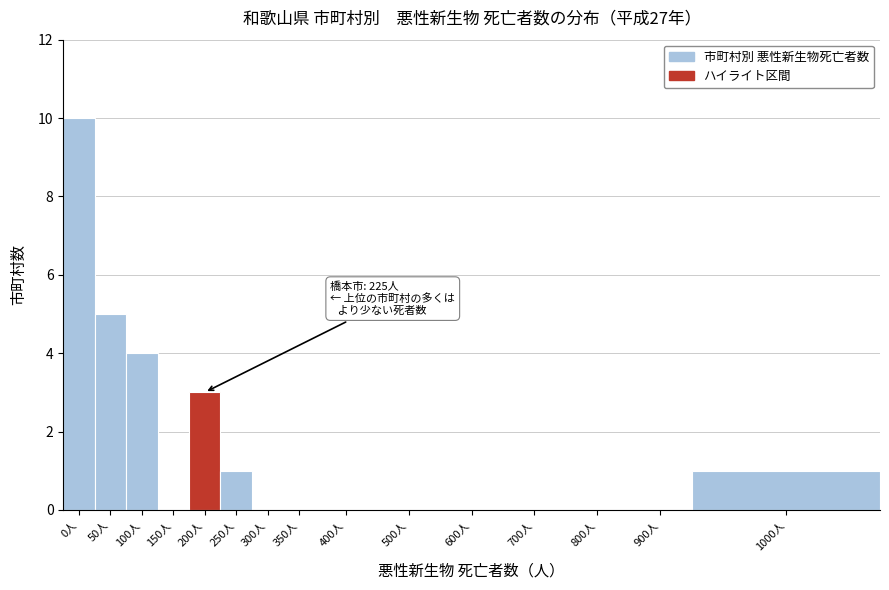

Reading left to right, transcribe all the data shown in this chart.

0人=10	50人=5	100人=4	150人=0	200人=3	250人=1	300人=0	350人=0	400人=0	500人=0	600人=0	700人=0	800人=0	900人=0	1000人=1